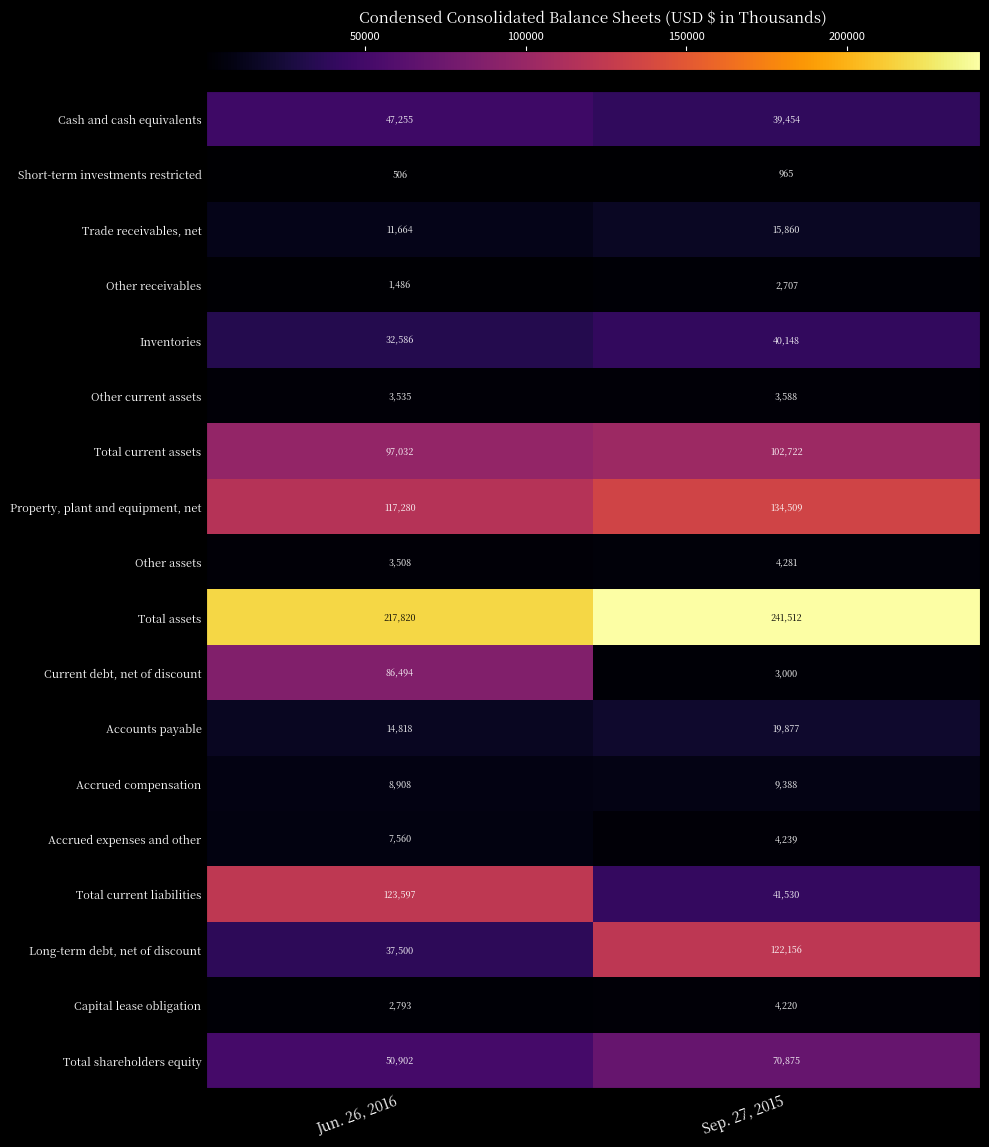

What is the average value of the Total assets series?

229666